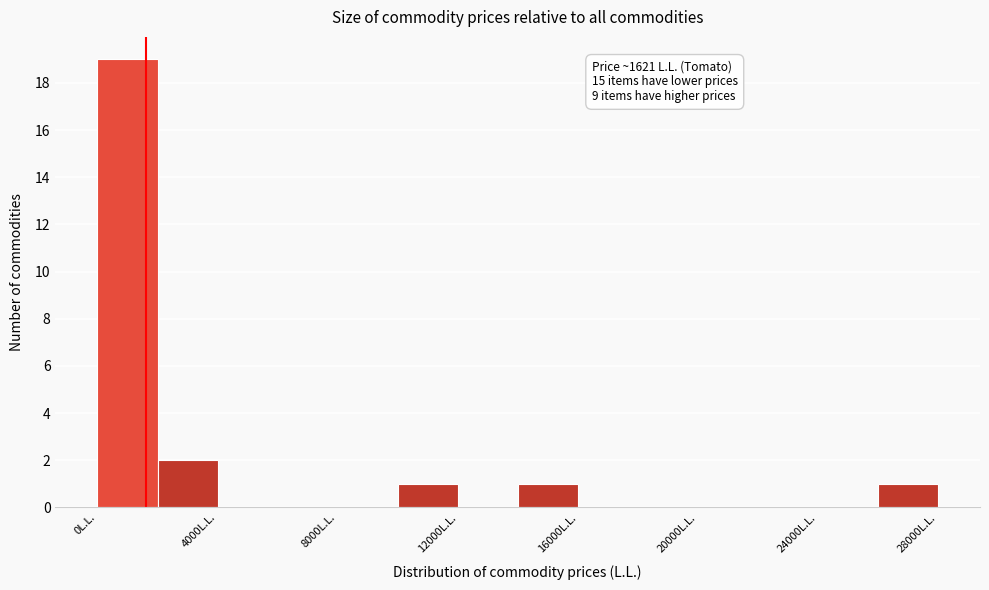

Which range on the x-axis has the tallest bar?

0 to 2000